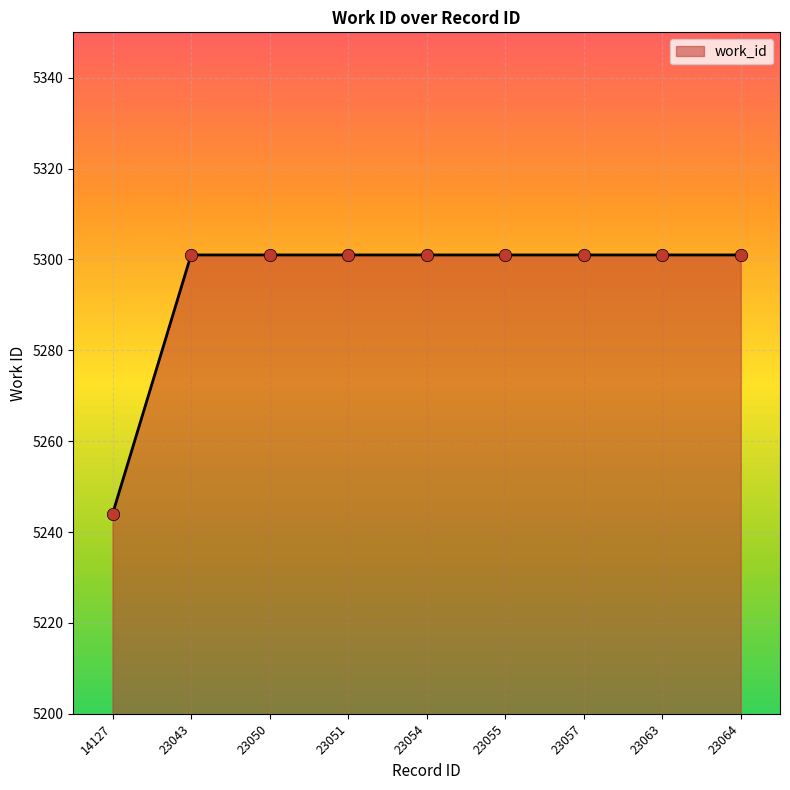

Approximately how many times larger is the value at 23043 compared to 23063?

1.0